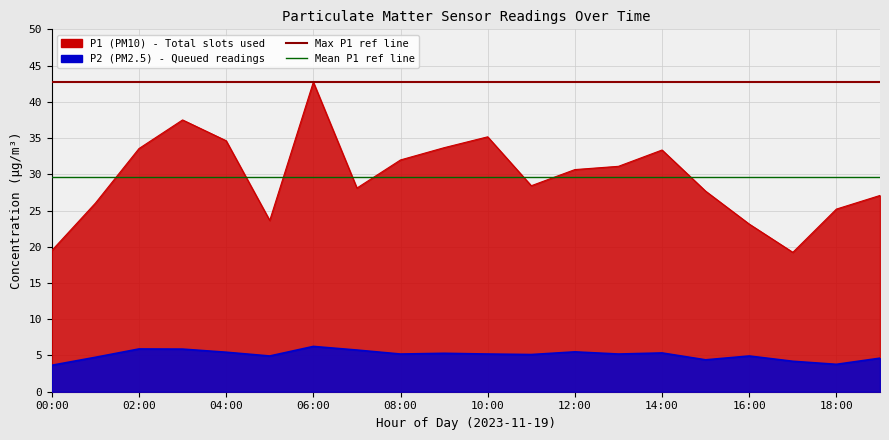

What is the value of the Max P1 (Total cores ref) point at the 2nd from the left?

42.7